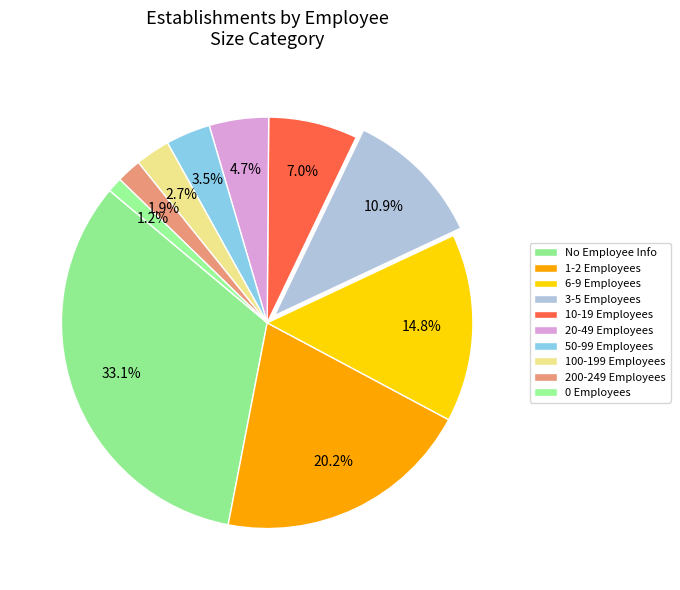

Rank the categories by value from highest to lowest.

No Employee Info, 1-2 Employees, 6-9 Employees, 3-5 Employees, 10-19 Employees, 20-49 Employees, 50-99 Employees, 100-199 Employees, 200-249 Employees, 0 Employees